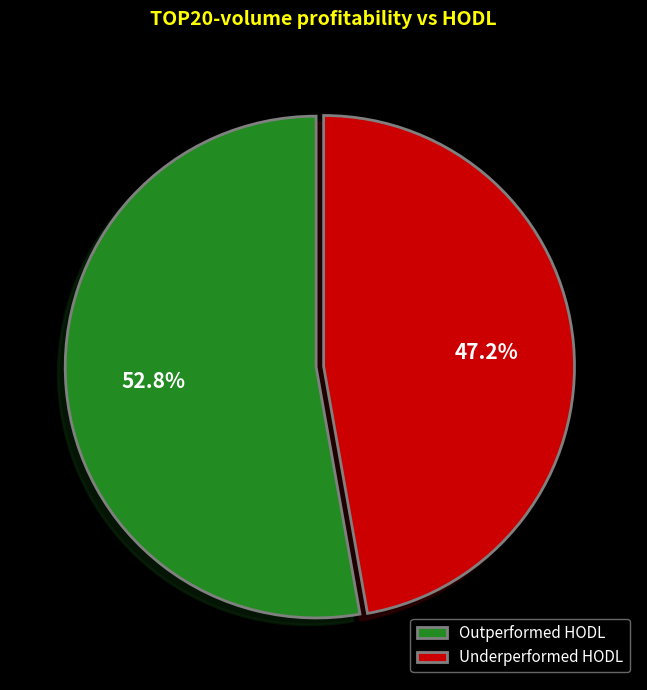

Rank the categories by value from lowest to highest.

Underperformed HODL, Outperformed HODL